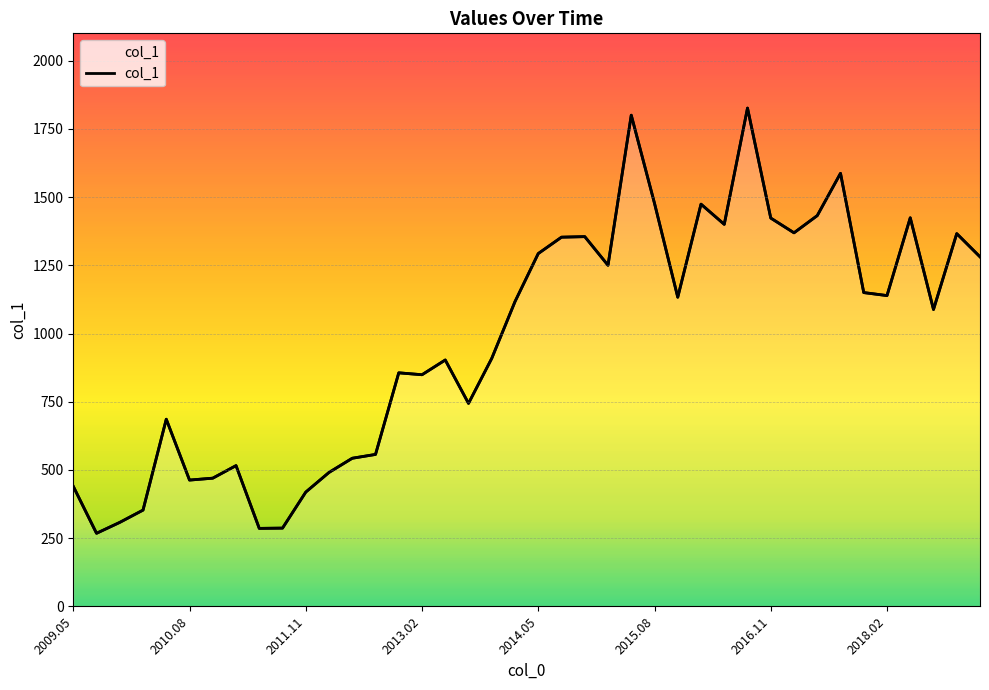

Reading left to right, list all the values displayed in this chart.

440	268	308	353	686	463	470	516	286	287	419	491	543	557	856	849	903	744	909	1117	1293	1353	1355	1250	1800	1477	1133	1474	1400	1826	1423	1369	1432	1587	1150	1139	1424	1088	1366	1281